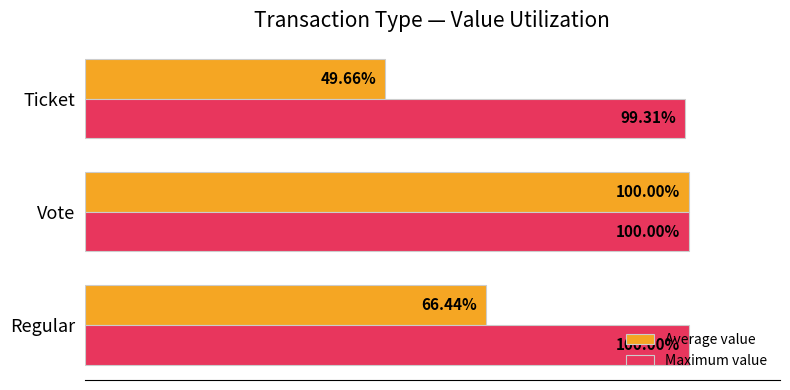

Is the value of Maximum value at Regular greater than the value of Average value at Ticket?

Yes